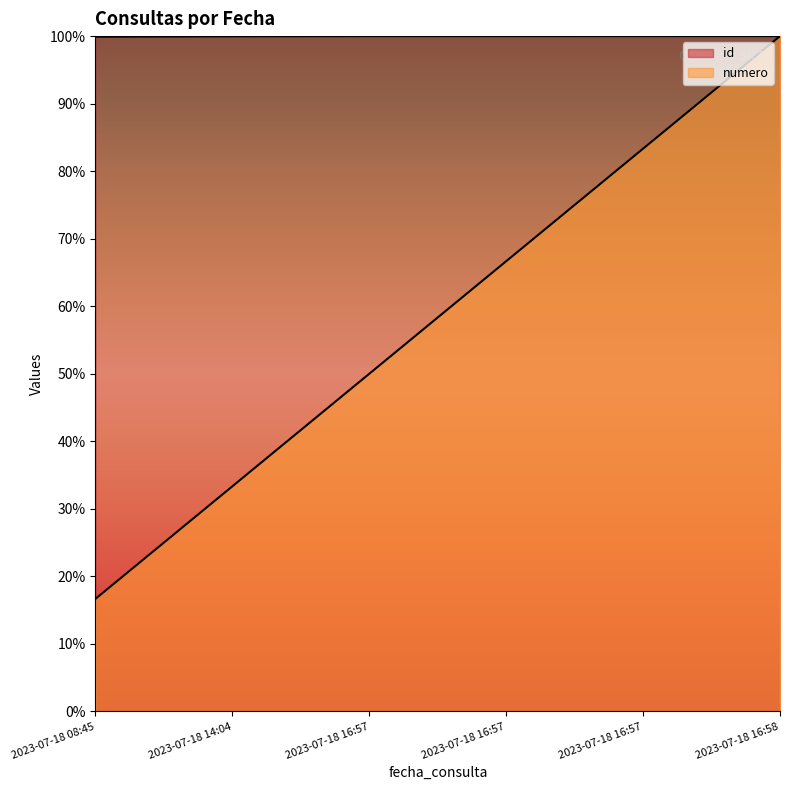

True or false: numero has a value of 66.7 at 2023-07-18 16:57.

True